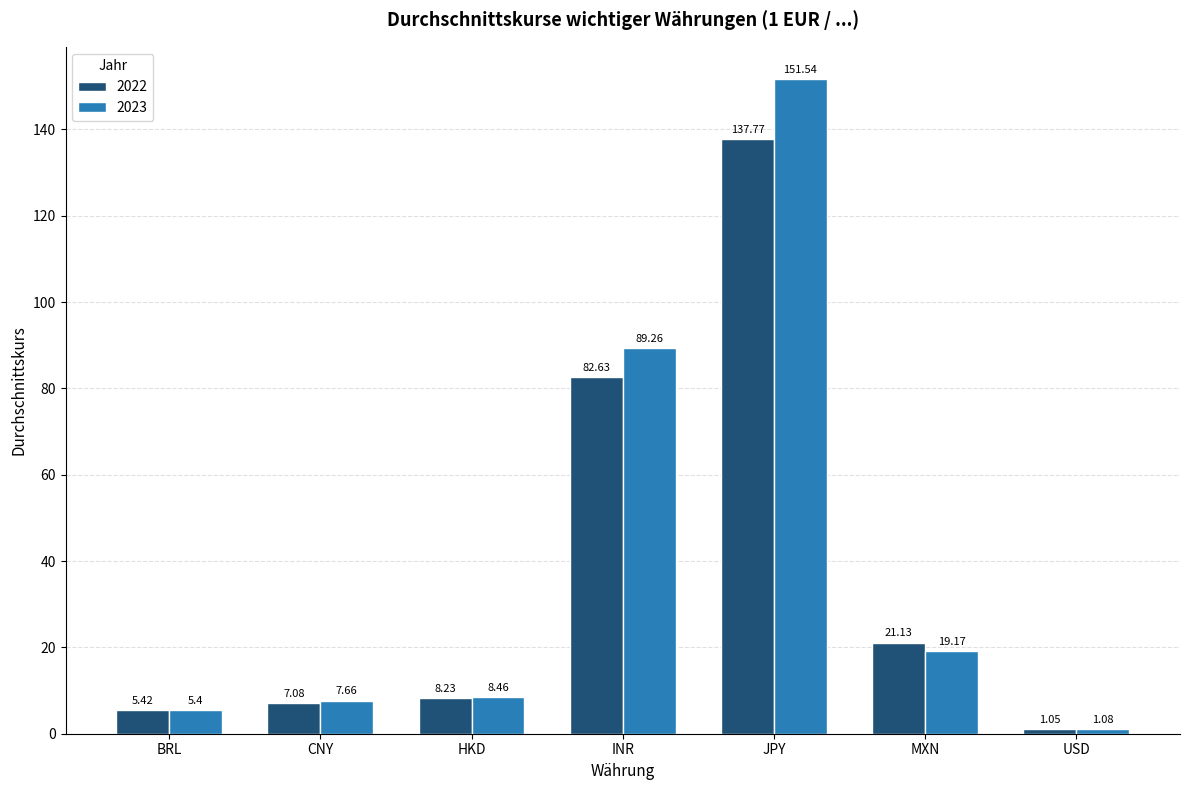

Which series has the largest total across all categories?

2023